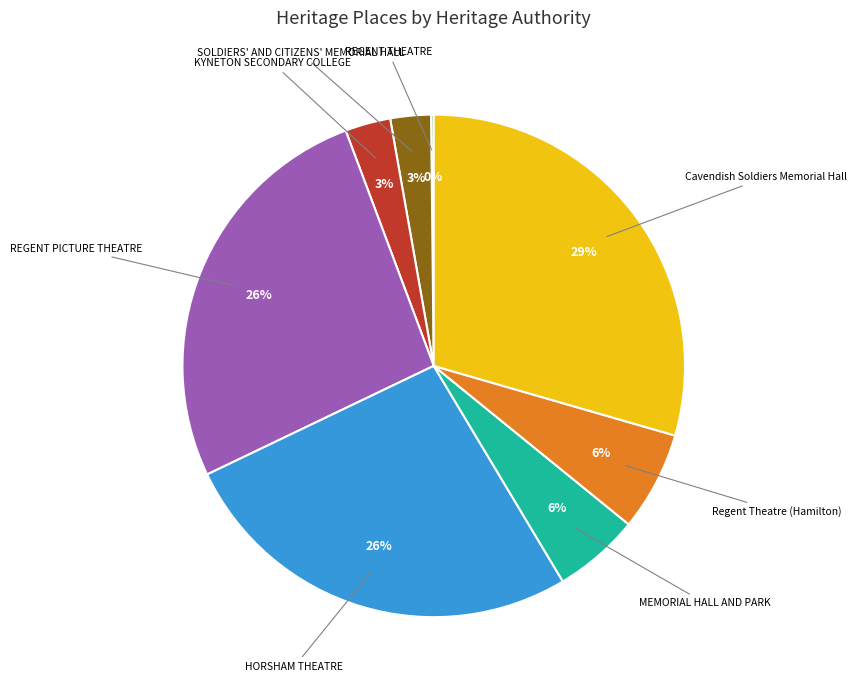

To the nearest percent, what is the difference between the largest and smallest slice percentages?

29%